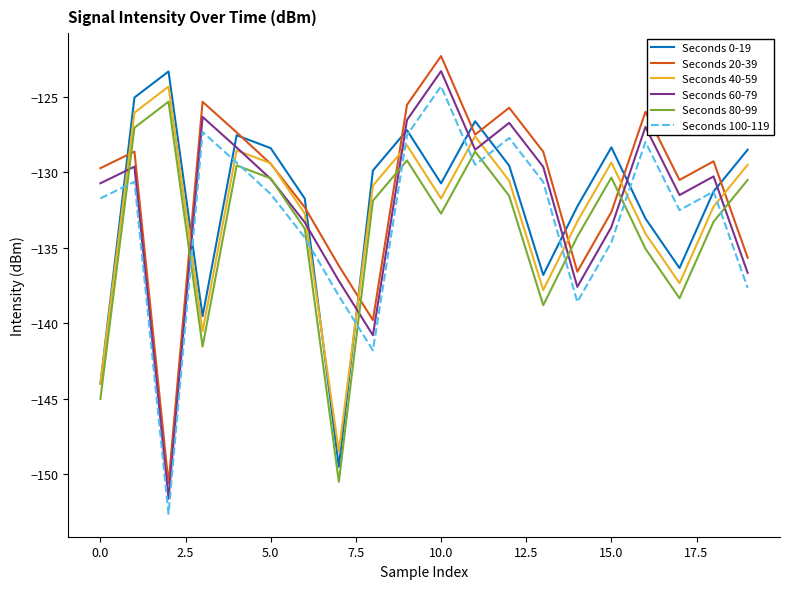

What is the minimum value shown in the chart?

-152.6